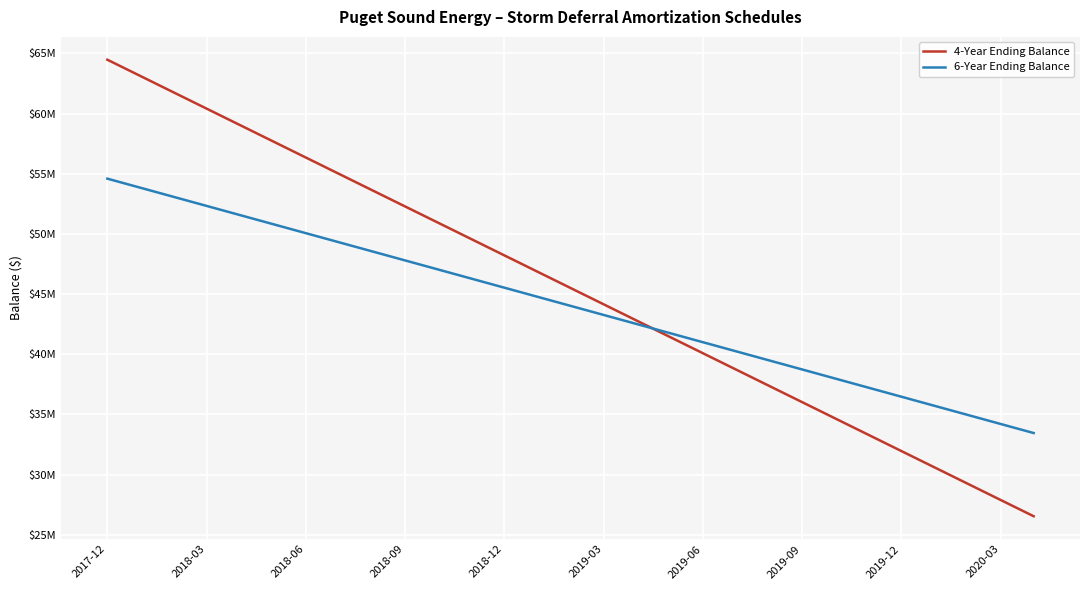

What are all the series names shown in the legend?

4-Year Ending Balance, 6-Year Ending Balance